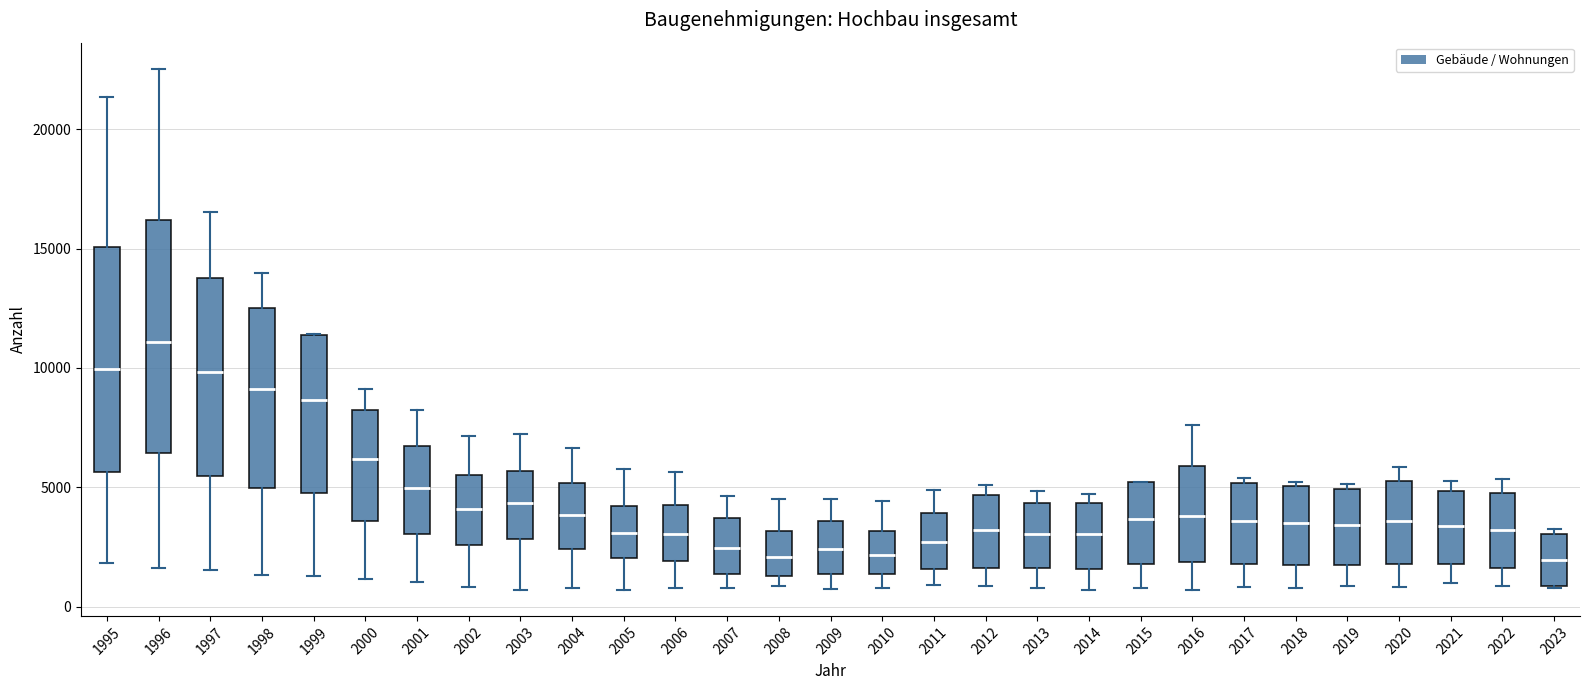

Which box's median line is the highest?

1996